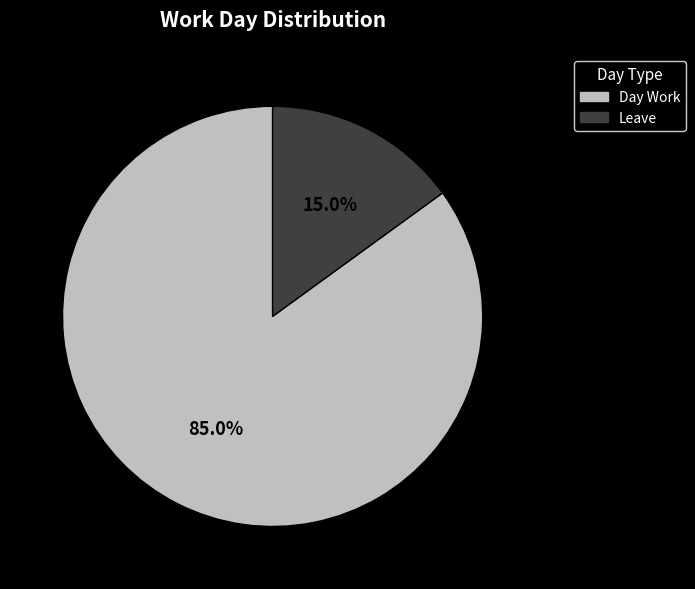

Which has a higher value, Day Work or Leave?

Day Work